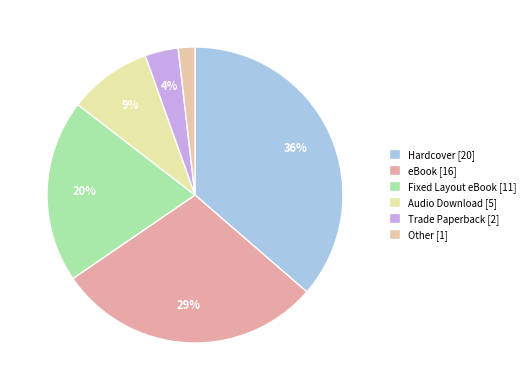

To the nearest percent, what is the difference between the largest and smallest slice percentages?

35%